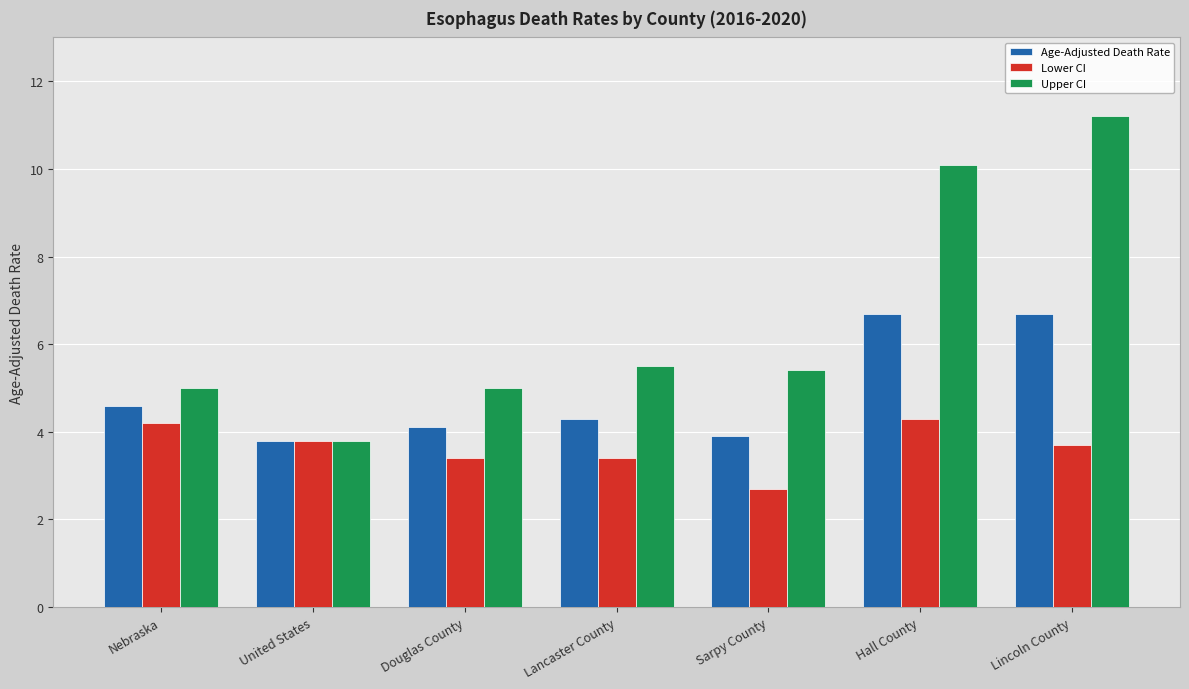

Is it true that Lower CI equals 1.3 at Hall County?

False